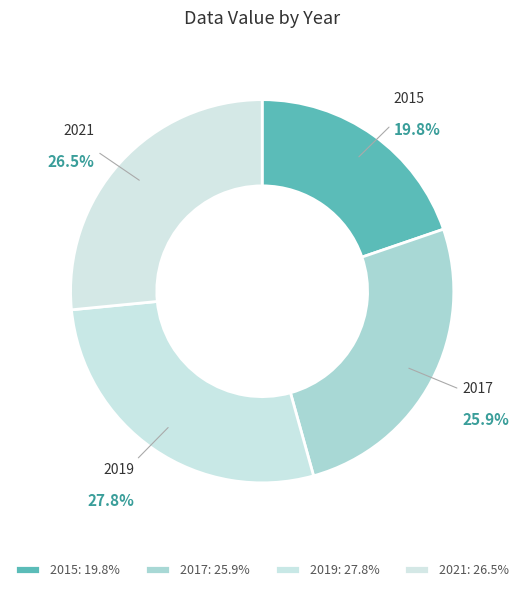

What is the smallest slice in the pie chart?

2015